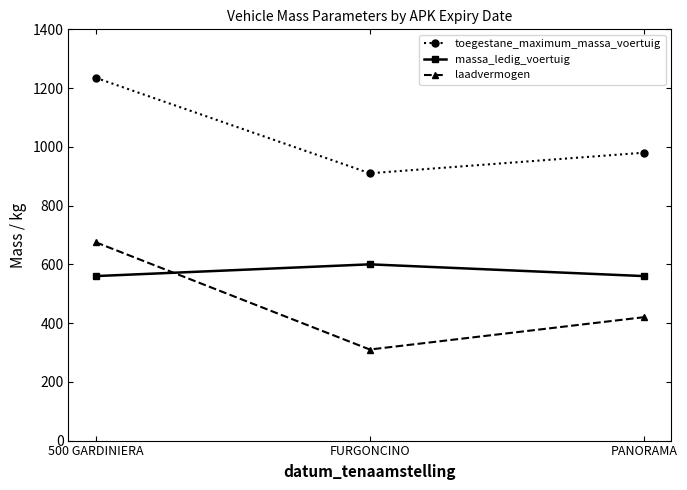

What is the sum of the laadvermogen values at FURGONCINO and 500 GARDINIERA?

985